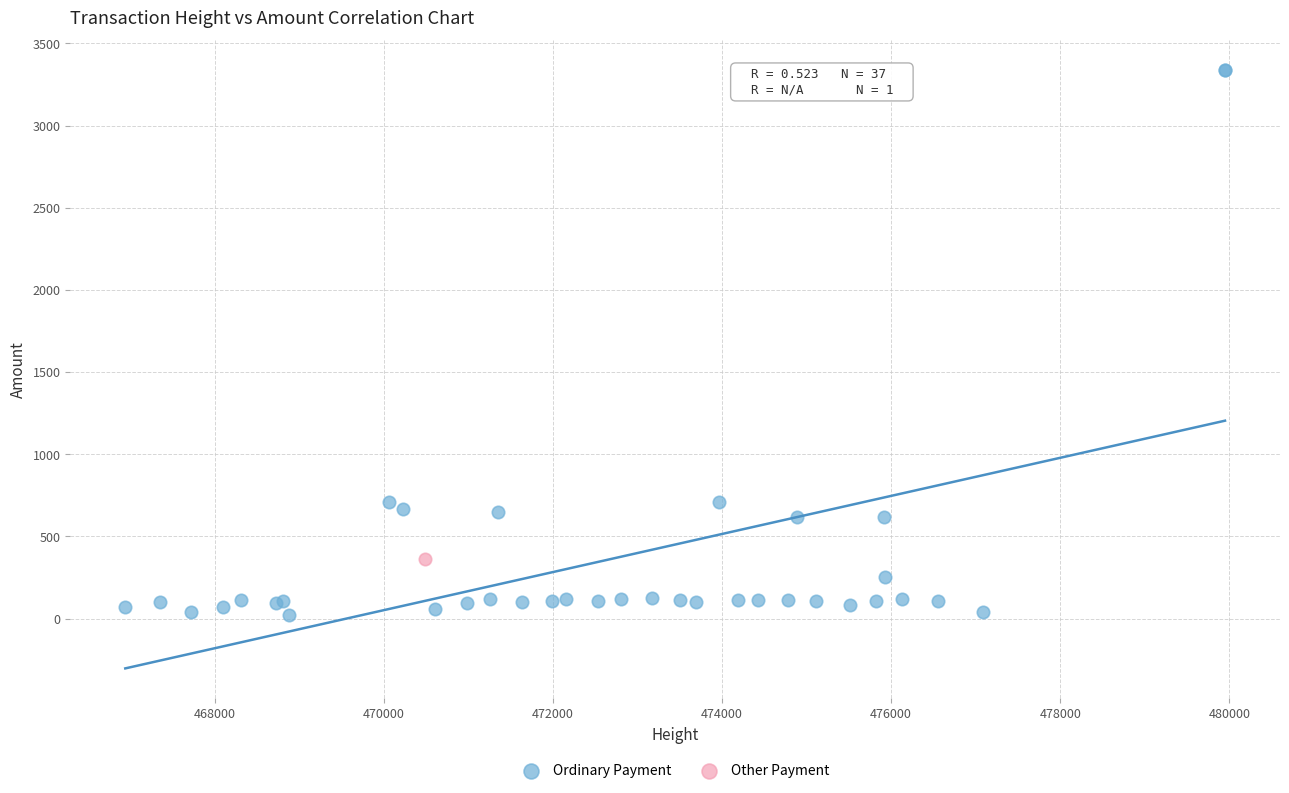

What are all the series names shown in the legend?

Ordinary Payment, Other Payment